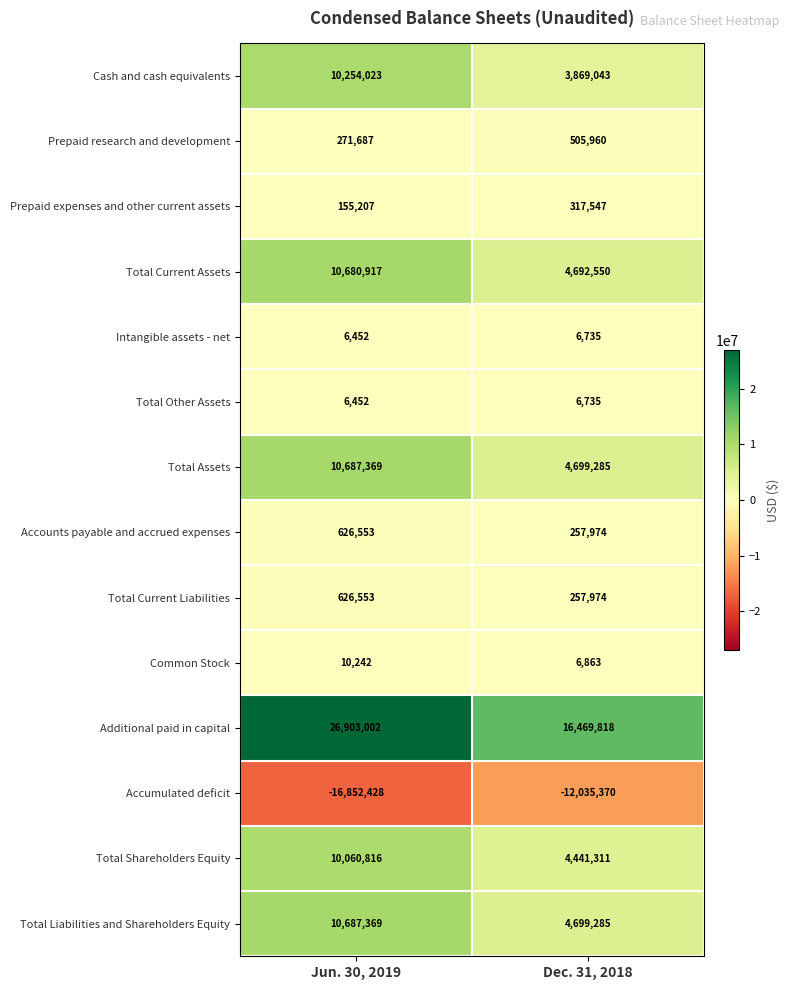

Reading left to right, list all the values displayed in this chart.

Cash and cash equivalents: Jun. 30, 2019=10254023	Dec. 31, 2018=3869043
Prepaid research and development: Jun. 30, 2019=271687	Dec. 31, 2018=505960
Prepaid expenses and other current assets: Jun. 30, 2019=155207	Dec. 31, 2018=317547
Total Current Assets: Jun. 30, 2019=10680917	Dec. 31, 2018=4692550
Intangible assets - net: Jun. 30, 2019=6452	Dec. 31, 2018=6735
Total Other Assets: Jun. 30, 2019=6452	Dec. 31, 2018=6735
Total Assets: Jun. 30, 2019=10687369	Dec. 31, 2018=4699285
Accounts payable and accrued expenses: Jun. 30, 2019=626553	Dec. 31, 2018=257974
Total Current Liabilities: Jun. 30, 2019=626553	Dec. 31, 2018=257974
Common Stock: Jun. 30, 2019=10242	Dec. 31, 2018=6863
Additional paid in capital: Jun. 30, 2019=26903002	Dec. 31, 2018=16469818
Accumulated deficit: Jun. 30, 2019=-16852428	Dec. 31, 2018=-12035370
Total Shareholders Equity: Jun. 30, 2019=10060816	Dec. 31, 2018=4441311
Total Liabilities and Shareholders Equity: Jun. 30, 2019=10687369	Dec. 31, 2018=4699285